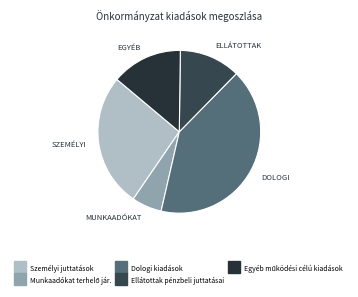

True or false: Dologi kiadások accounts for 29% of the total.

False